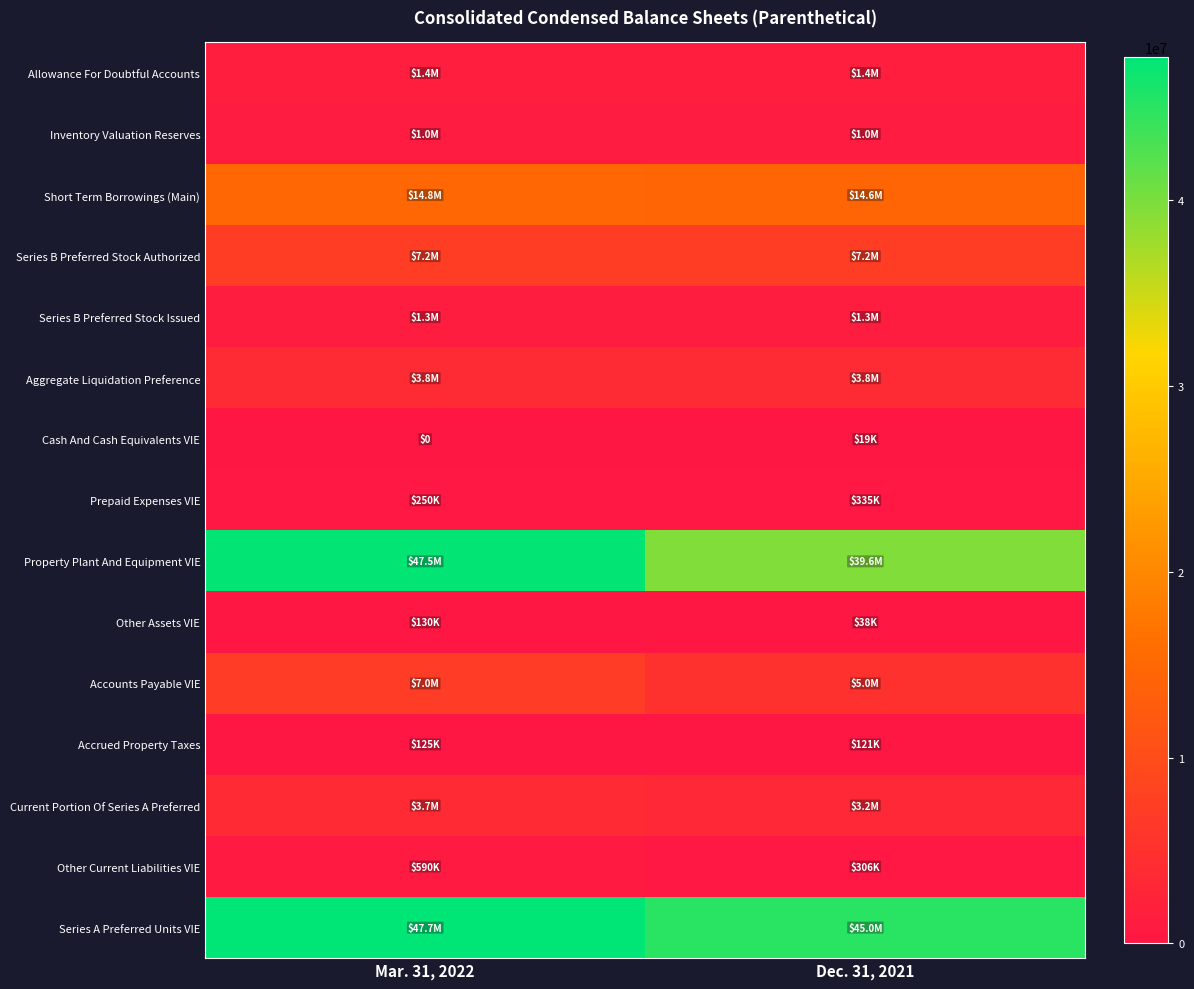

At Dec. 31, 2021, list the series in order from largest to smallest.

Series A Preferred Units VIE, Property Plant And Equipment VIE, Short Term Borrowings (Main), Series B Preferred Stock Authorized, Accounts Payable VIE, Aggregate Liquidation Preference, Current Portion Of Series A Preferred, Allowance For Doubtful Accounts, Series B Preferred Stock Issued, Inventory Valuation Reserves, Prepaid Expenses VIE, Other Current Liabilities VIE, Accrued Property Taxes, Other Assets VIE, Cash And Cash Equivalents VIE